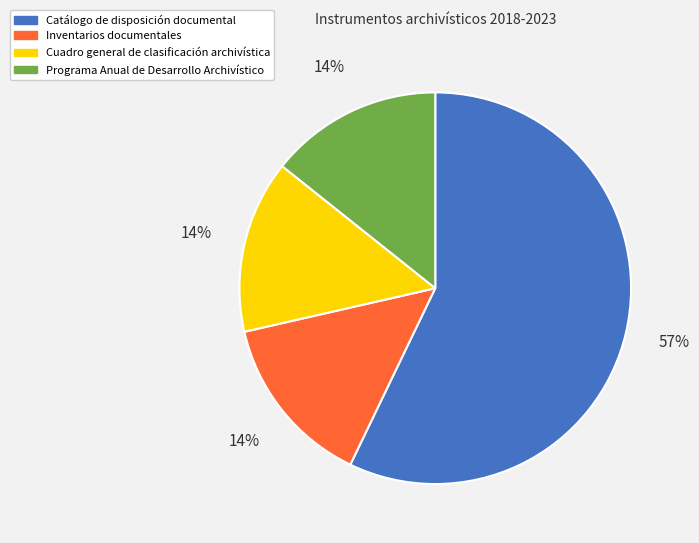

Combined, do Catálogo de disposición documental and Programa Anual de Desarrollo Archivístico account for over 50%?

Yes